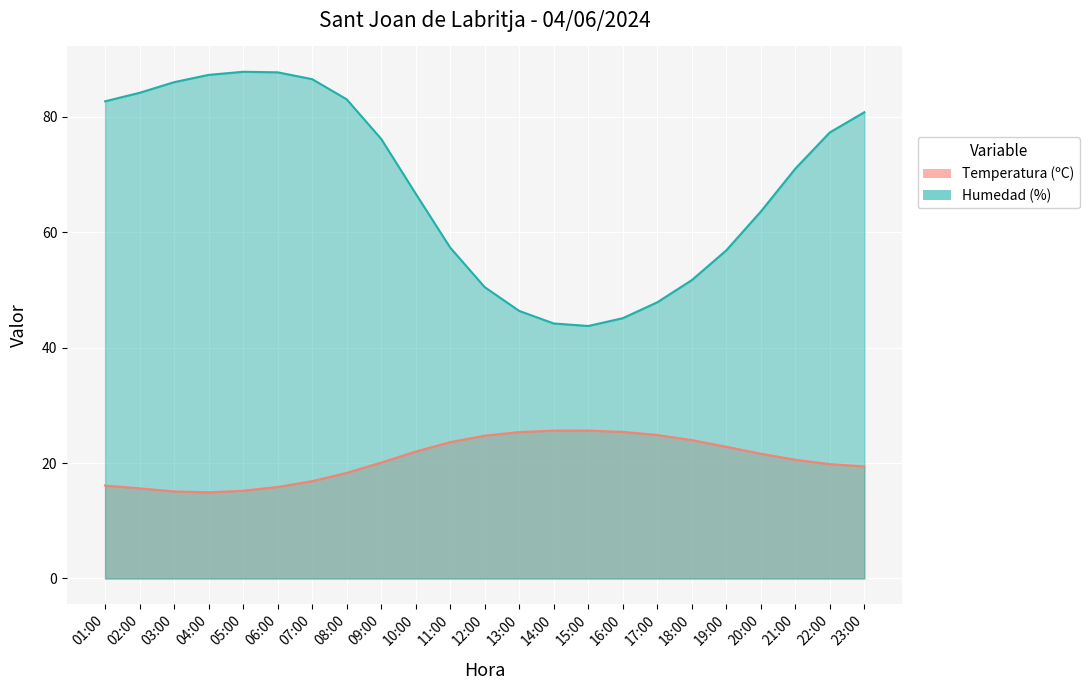

Is it true that Humedad (%) equals 50.1 at 08:00?

False